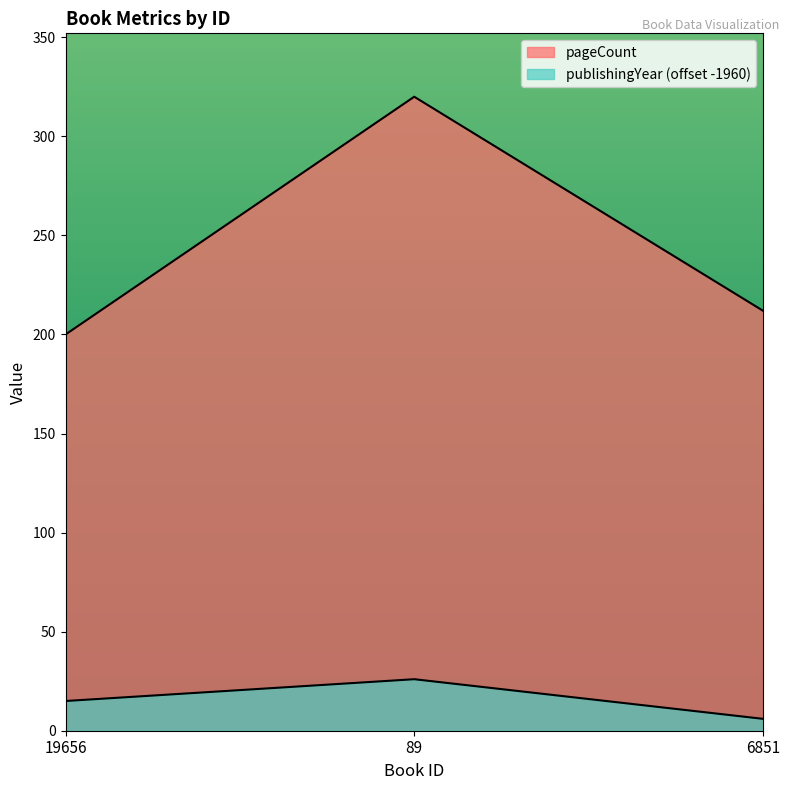

Which series changed the most between 19656 and 89?

pageCount